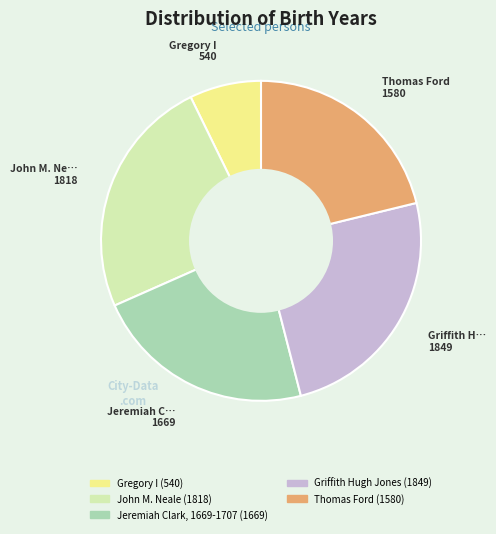

Combined, do Gregory I and Jeremiah Clark, 1669-1707 account for over 50%?

No